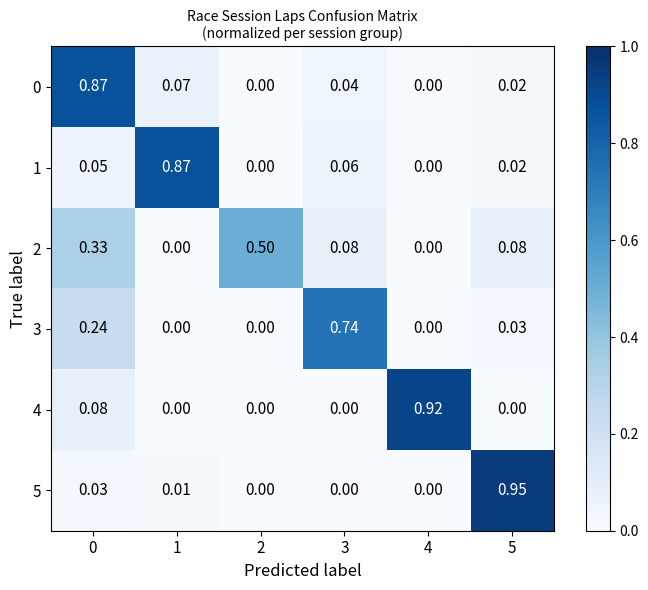

How many data points does each series have?

6